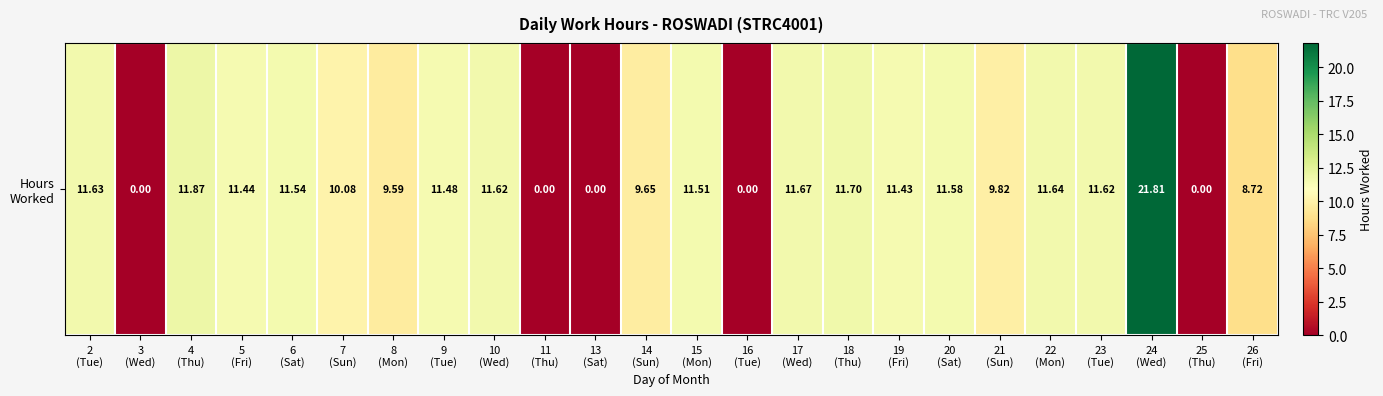

Which has a higher value, 9
(Tue) or 18
(Thu)?

18
(Thu)